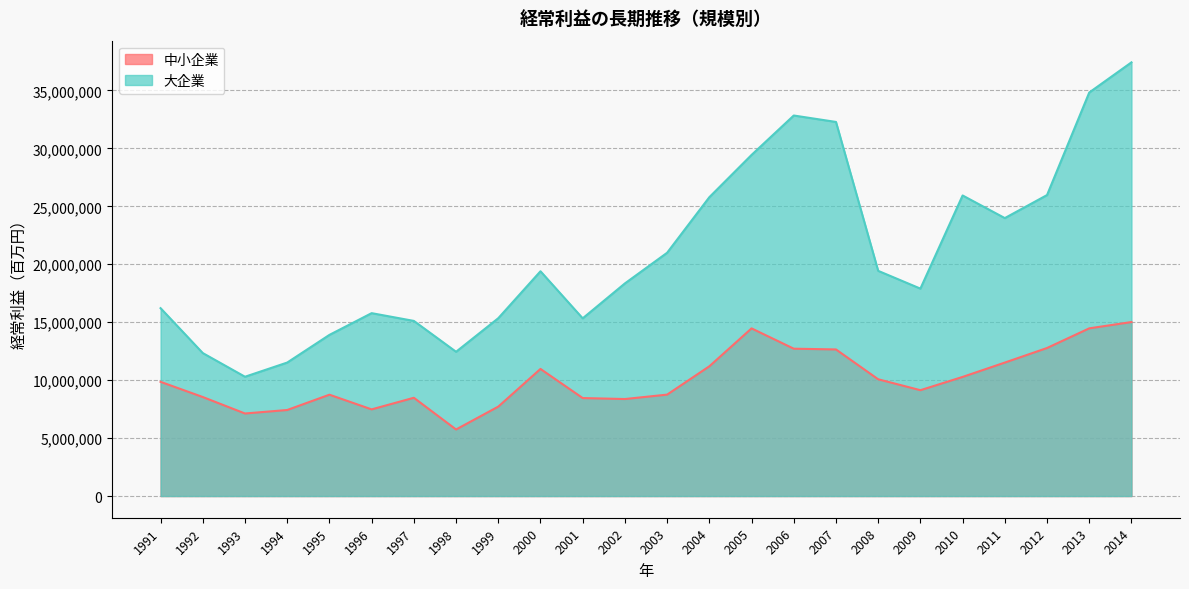

At which category is the sum across all series the highest?

2014